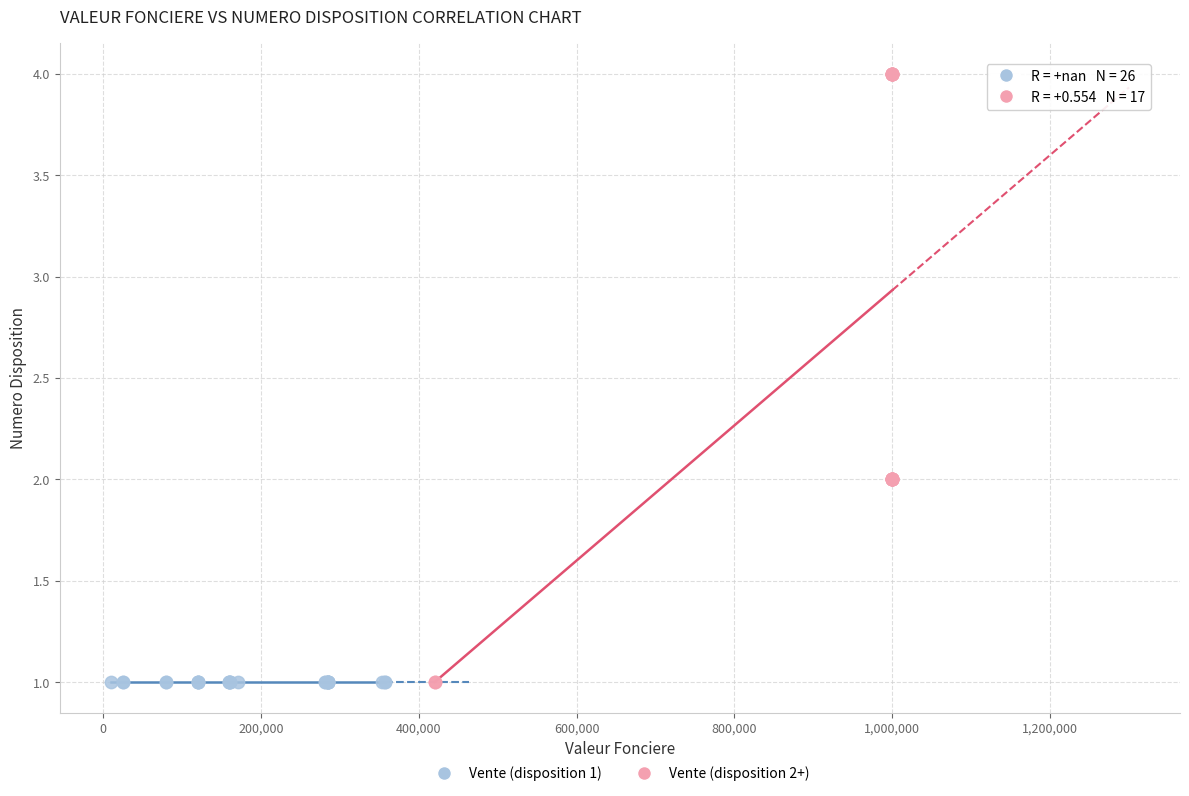

What are all the series names shown in the legend?

Vente (disposition 1), Vente (disposition 2+)